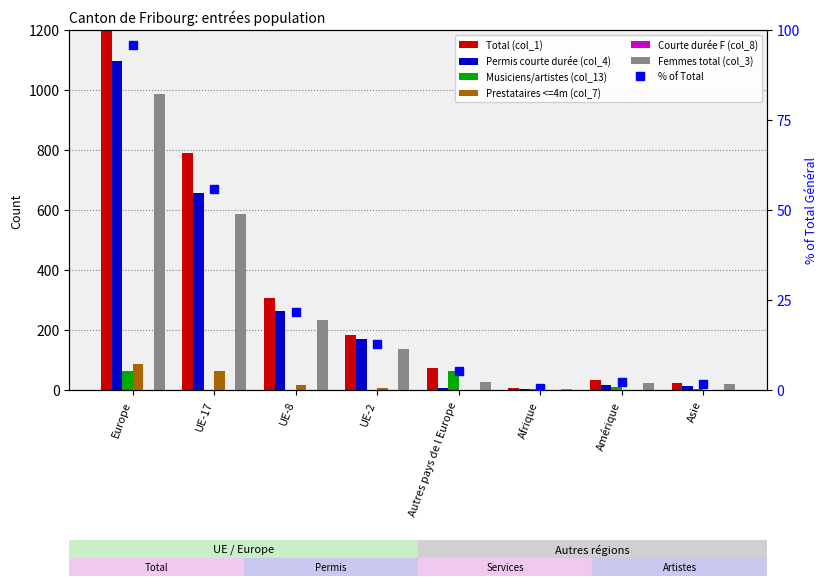

List the labels in order of Courte durée F (col_8) value, smallest first.

UE-17, UE-8, Autres pays de l Europe, Afrique, Amérique, Asie, Europe, UE-2